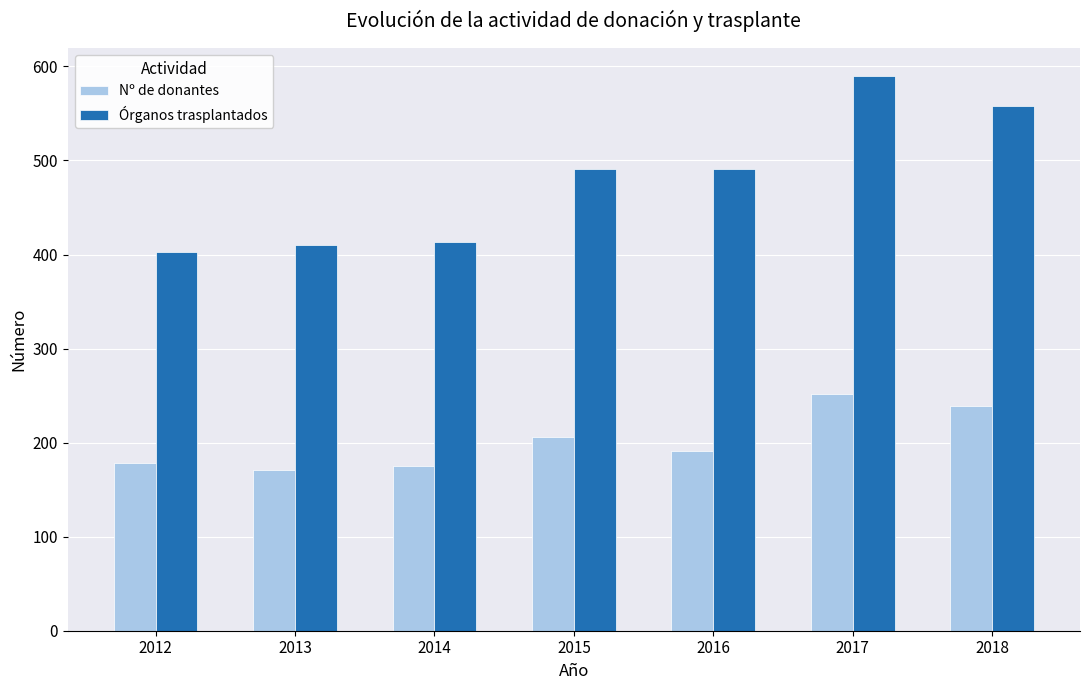

Which series changed the most between 2014 and 2017?

Órganos trasplantados